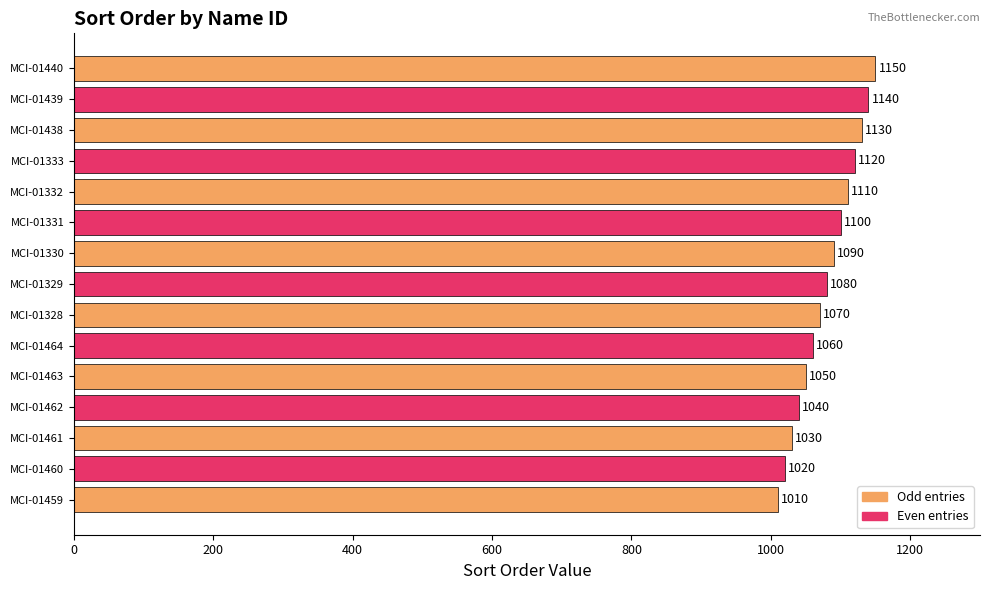

How many values are below 1080?

7